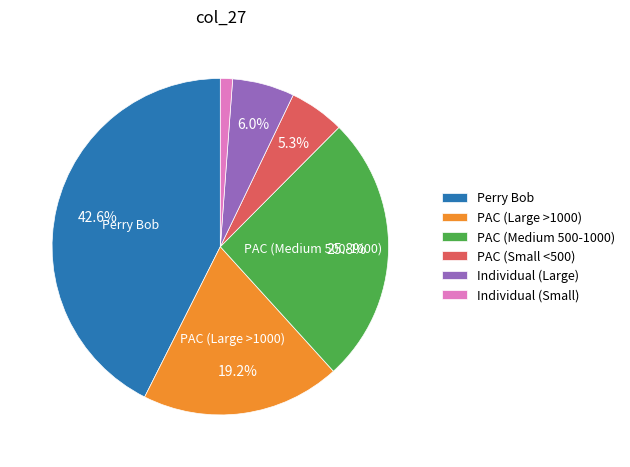

Is there a majority slice in this chart?

No